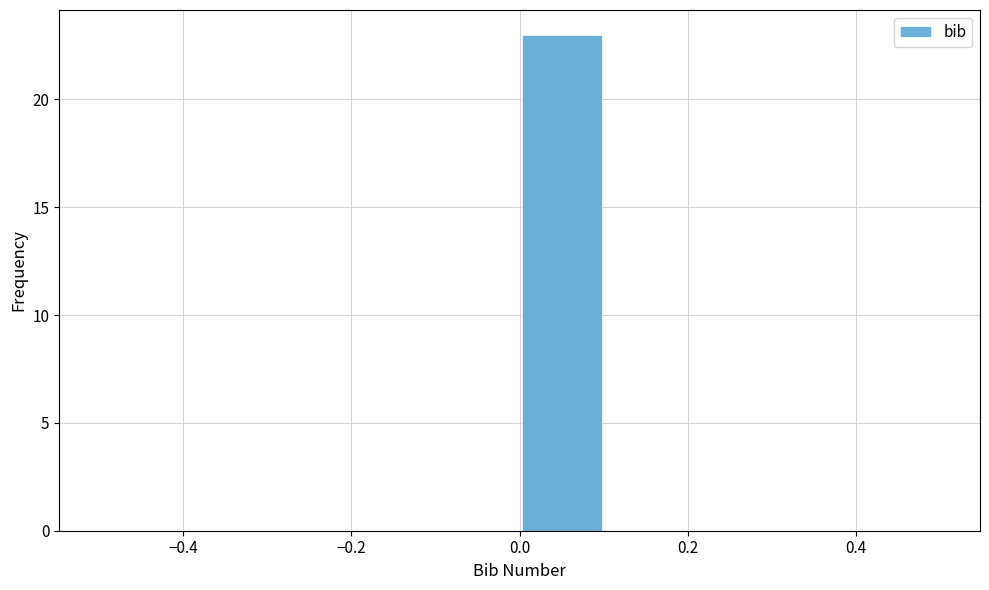

Reading left to right, list every bar in this chart as the range it spans on the x-axis followed by its height. The values are not printed on the chart, so give them approximately, as read against the axis.

-0.5 to -0.4: 0
-0.4 to -0.3: 0
-0.3 to -0.2: 0
-0.2 to -0.1: 0
-0.1 to 0.0: 0
0.0 to 0.1: 23
0.1 to 0.2: 0
0.2 to 0.3: 0
0.3 to 0.4: 0
0.4 to 0.5: 0